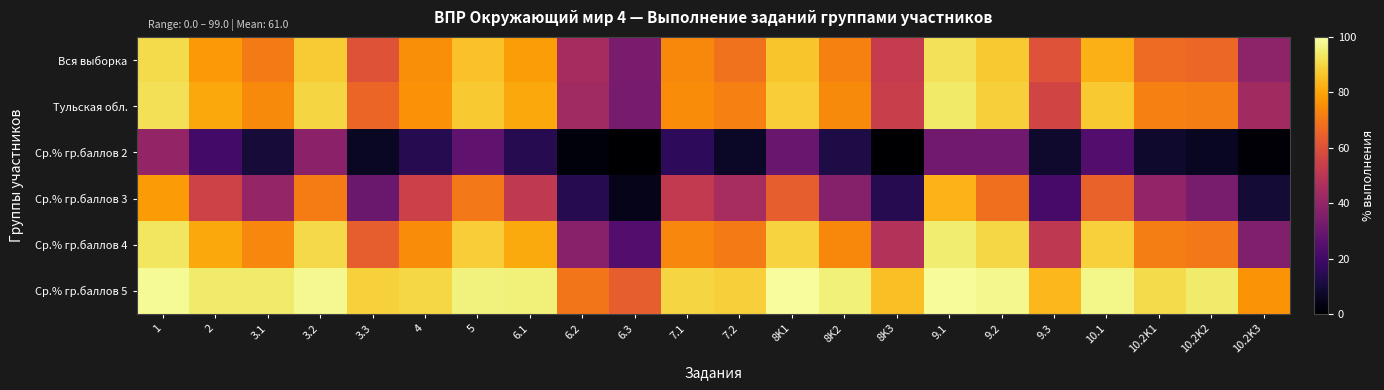

What is the spread (max minus min) of values at 3.3?

82.5